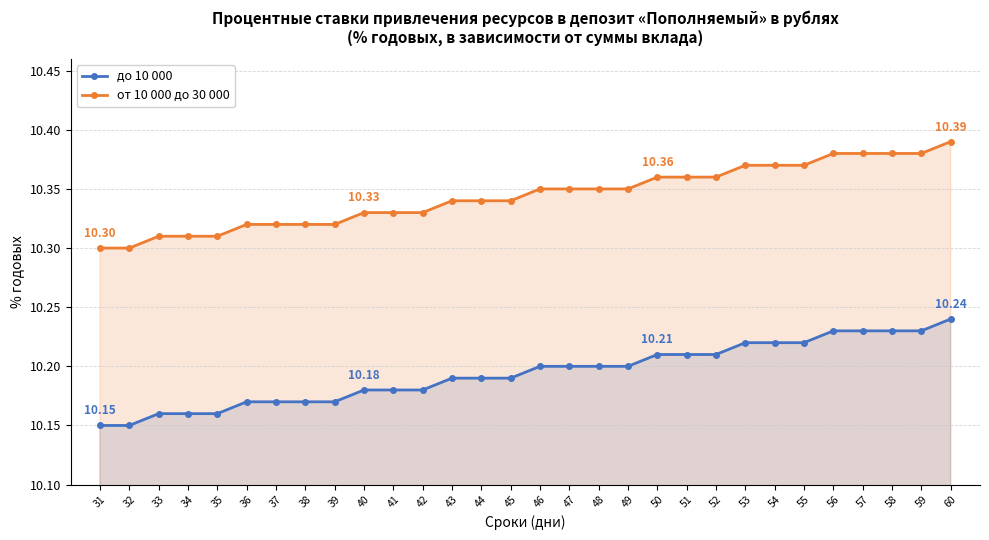

Reading left to right, list all the values displayed in this chart.

до 10 000: 31=10.2	32=10.2	33=10.2	34=10.2	35=10.2	36=10.2	37=10.2	38=10.2	39=10.2	40=10.2	41=10.2	42=10.2	43=10.2	44=10.2	45=10.2	46=10.2	47=10.2	48=10.2	49=10.2	50=10.2	51=10.2	52=10.2	53=10.2	54=10.2	55=10.2	56=10.2	57=10.2	58=10.2	59=10.2	60=10.2
от 10 000 до 30 000: 31=10.3	32=10.3	33=10.3	34=10.3	35=10.3	36=10.3	37=10.3	38=10.3	39=10.3	40=10.3	41=10.3	42=10.3	43=10.3	44=10.3	45=10.3	46=10.3	47=10.3	48=10.3	49=10.3	50=10.4	51=10.4	52=10.4	53=10.4	54=10.4	55=10.4	56=10.4	57=10.4	58=10.4	59=10.4	60=10.4